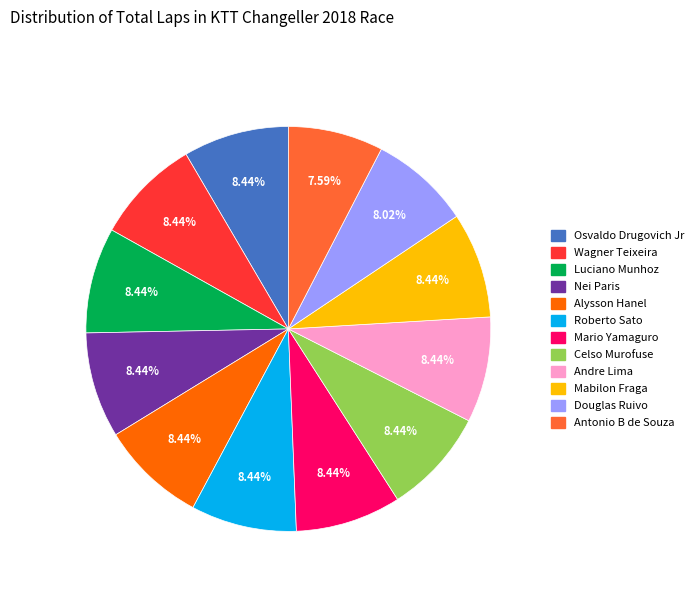

What percentage is NOT represented by Alysson Hanel?

91.6%